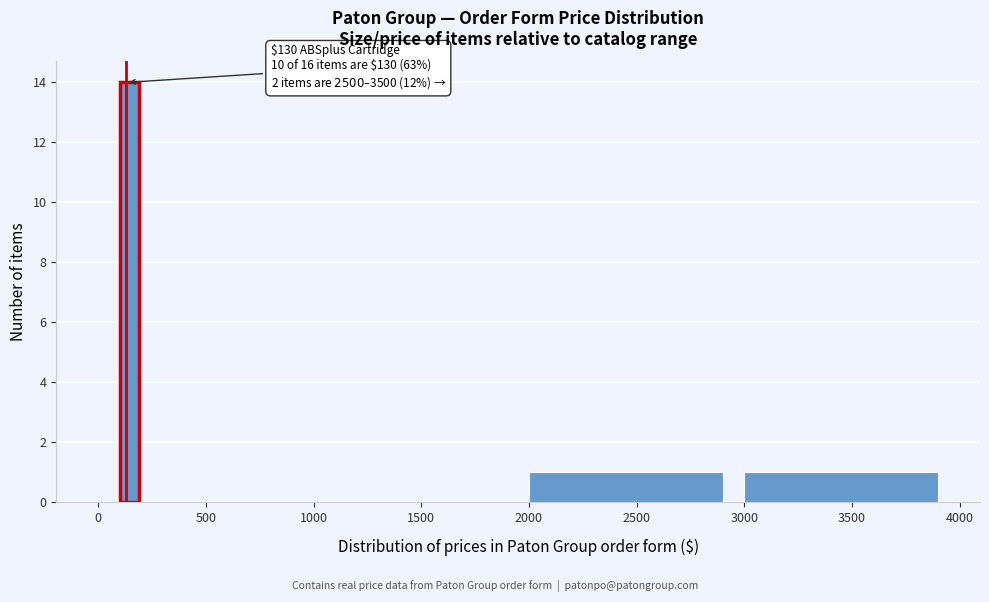

Around what value on the x-axis is the tallest bar? Give the approximate position of its centre, as read against the axis.

150